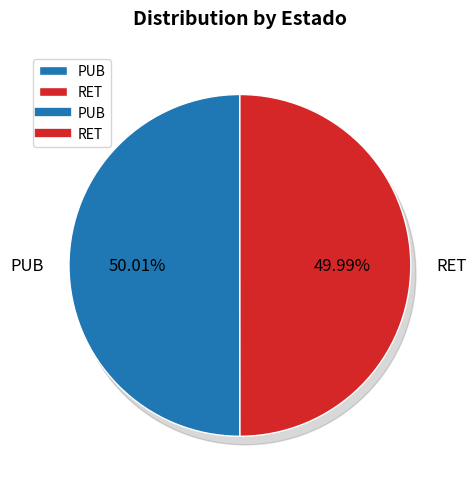

Count the number of slices in the pie.

2